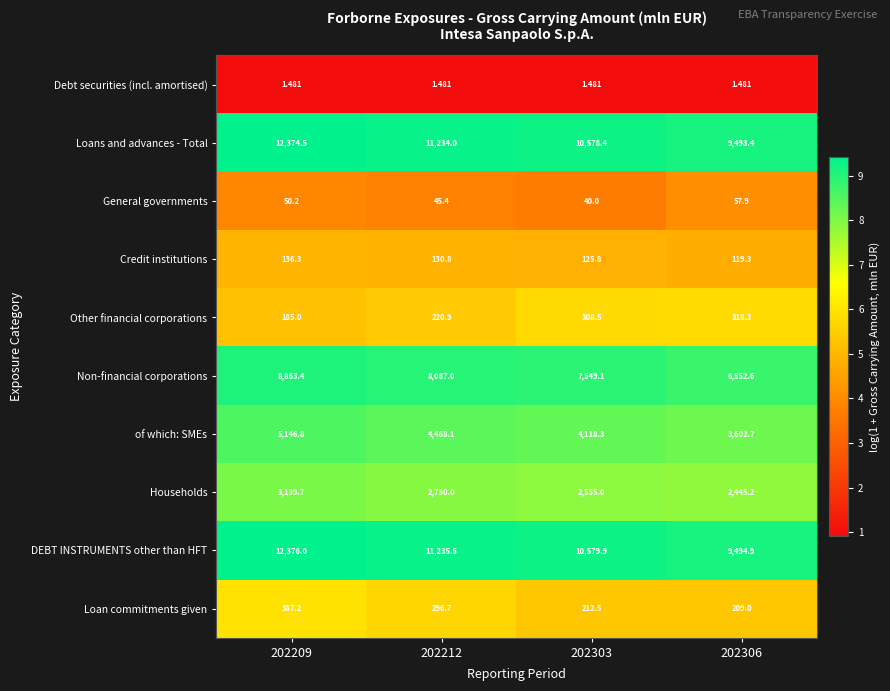

At 202212, list the series in order from smallest to largest.

Debt securities (incl. amortised), General governments, Credit institutions, Other financial corporations, Loan commitments given, Households, of which: SMEs, Non-financial corporations, Loans and advances - Total, DEBT INSTRUMENTS other than HFT